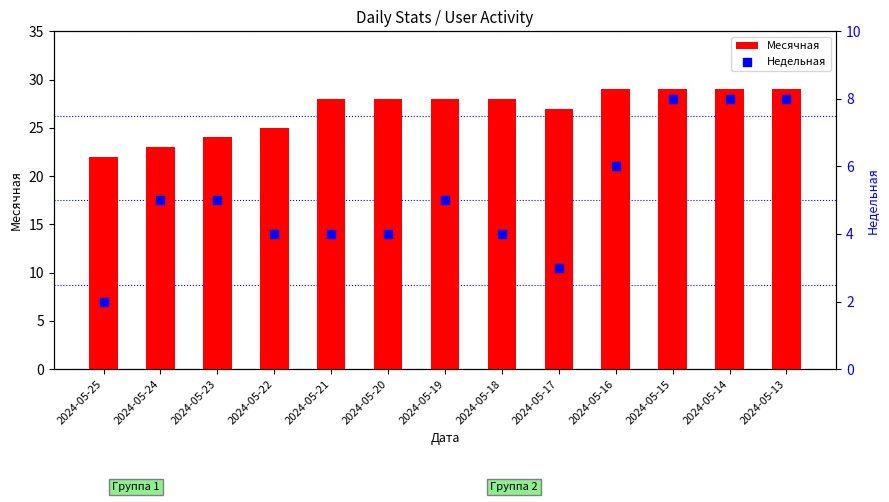

What is the total value across all series at 2024-05-13?

37